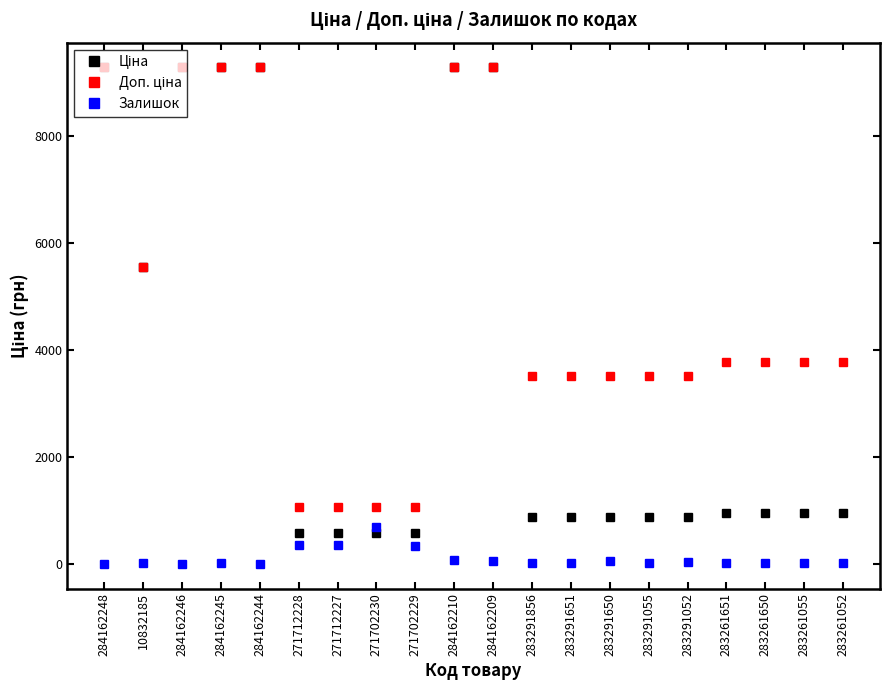

At how many categories does at least one series exceed 1517?

16